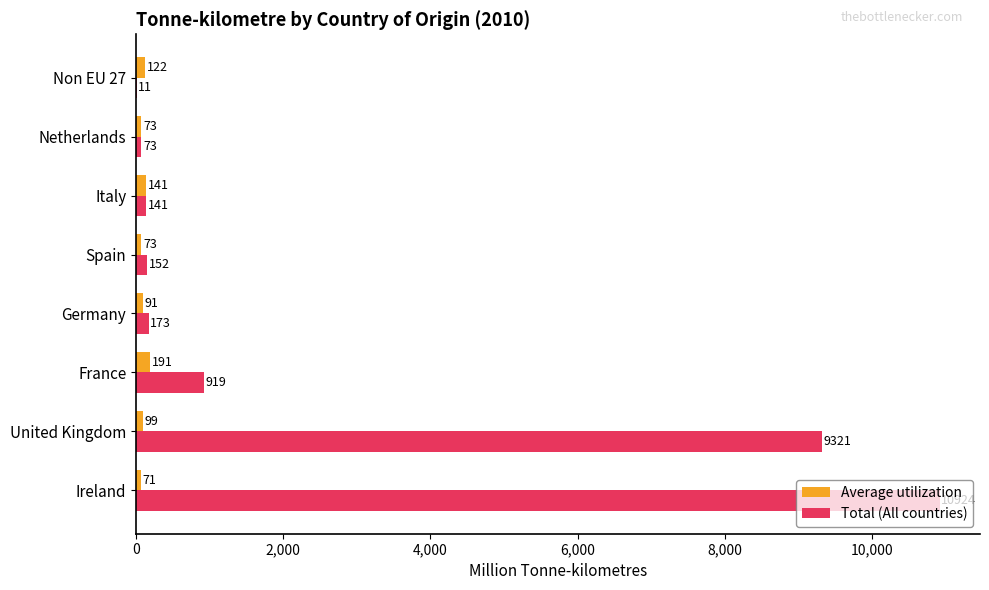

Between France and Italy, which series saw the biggest shift?

Total (All countries)